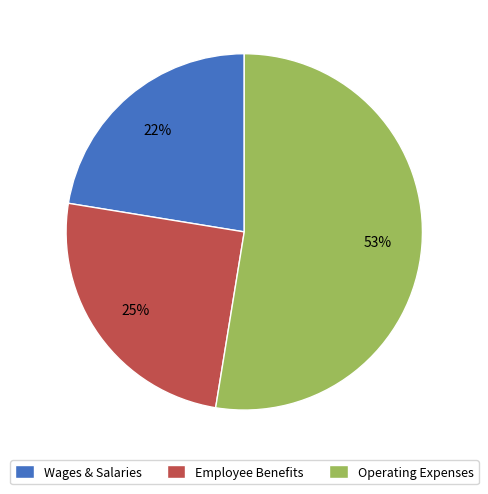

Is there a majority slice in this chart?

Yes